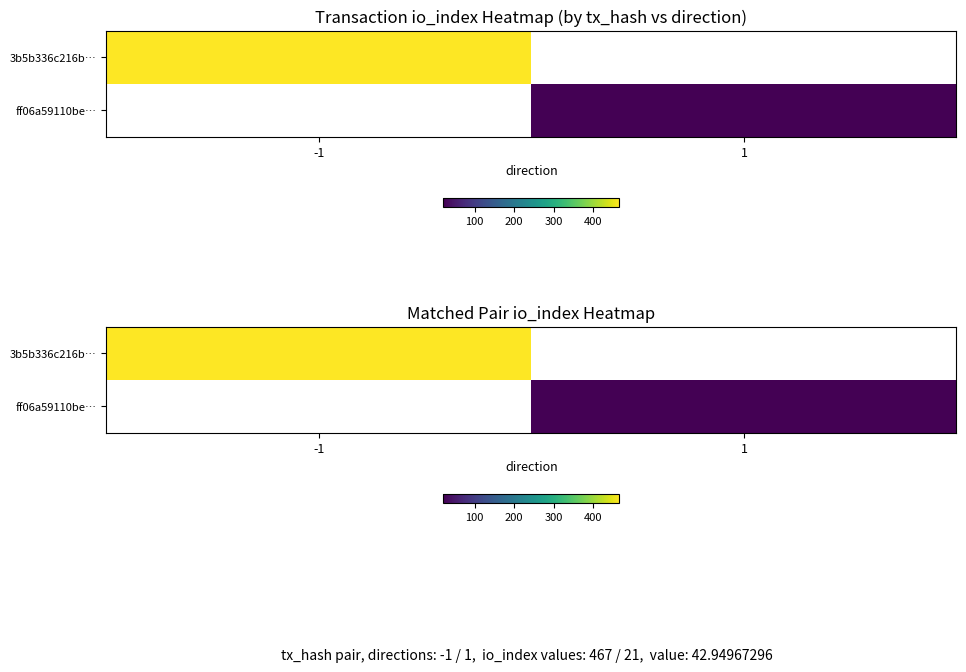

What is the minimum value shown in the chart?

21.0